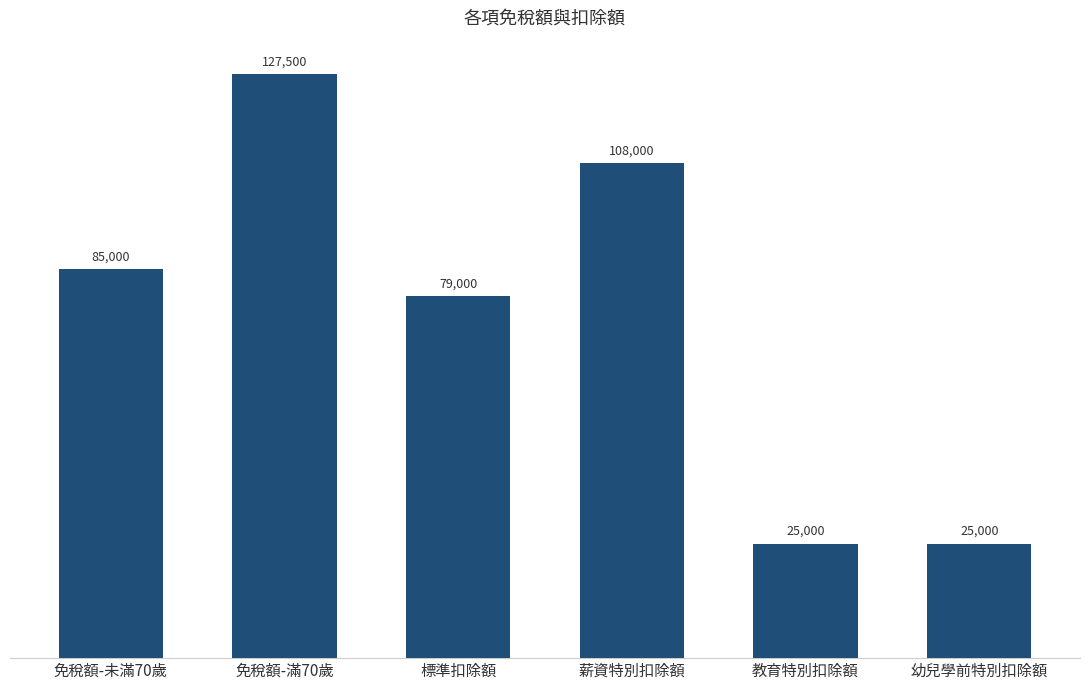

Which category has the highest value across all series?

免稅額-滿70歲